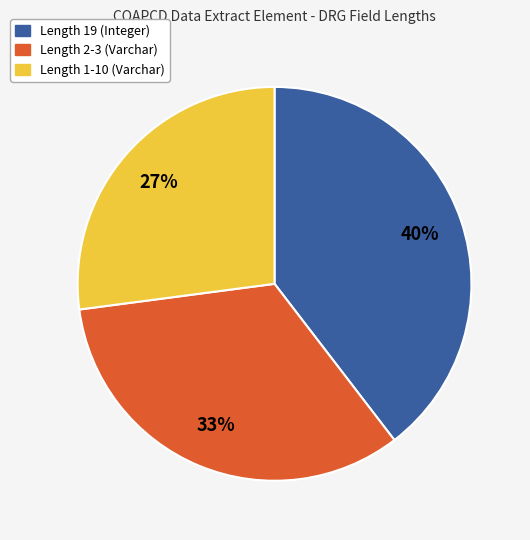

To the nearest percent, what is the average slice percentage?

33%